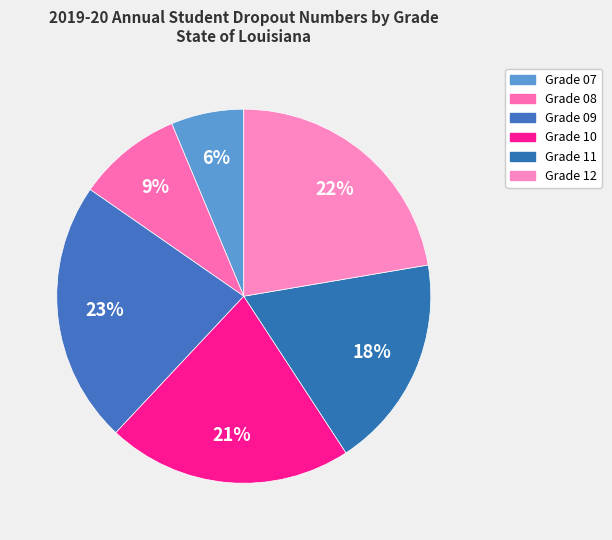

To the nearest percent, what is the difference between the Grade 10 and Grade 12 slice percentages?

1%